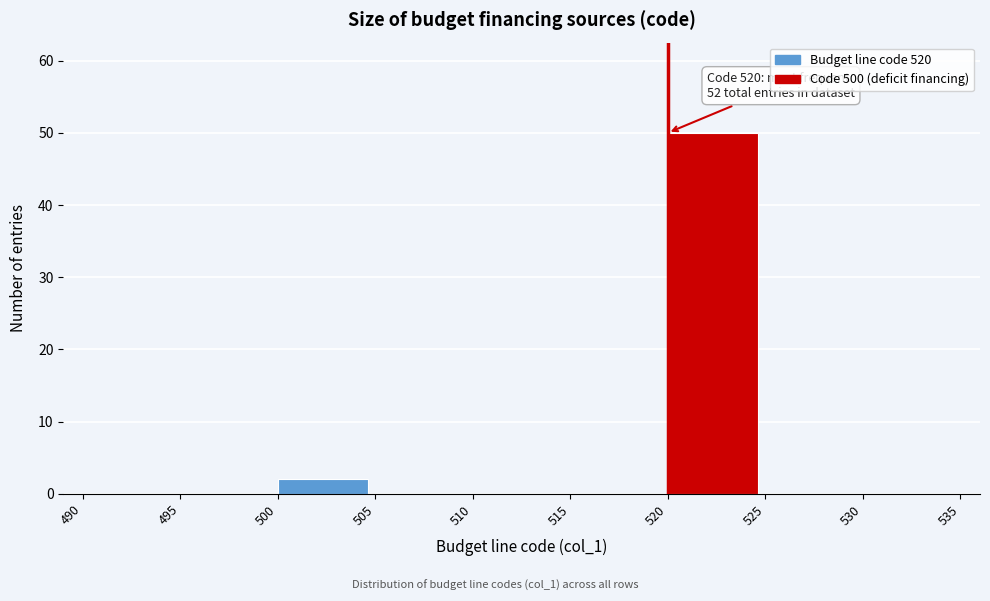

Over which range of the x-axis is the bar tallest?

520 to 525